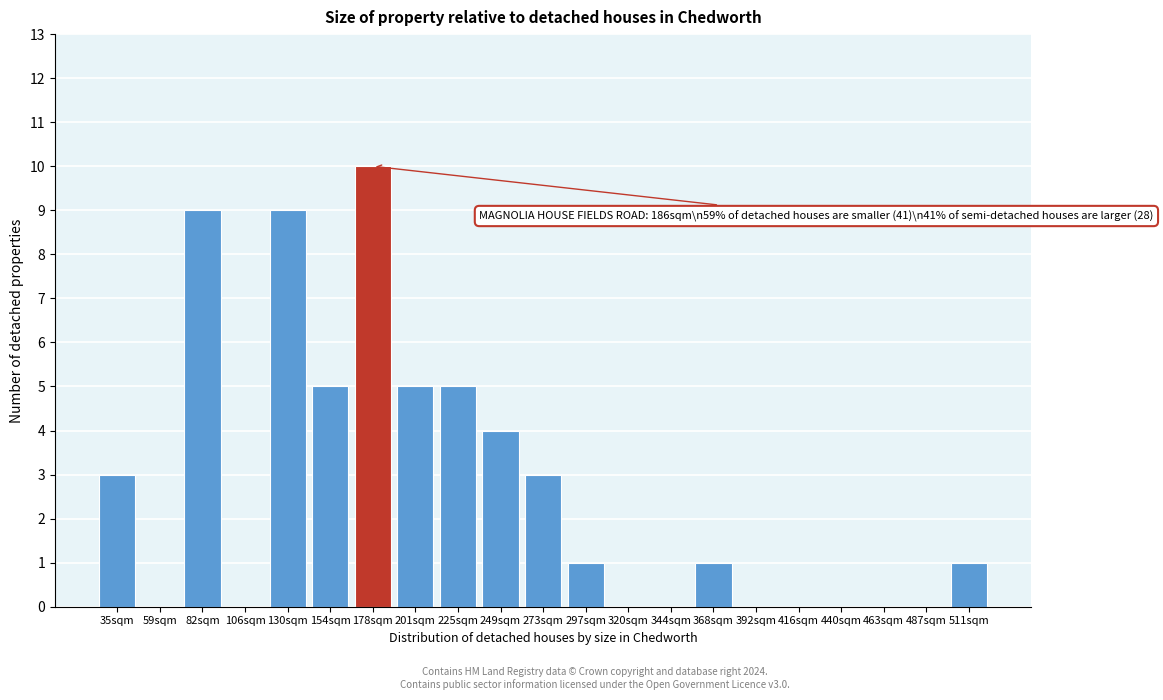

Reading right to left, extract all data points from this chart.

511sqm=1	487sqm=0	463sqm=0	440sqm=0	416sqm=0	392sqm=0	368sqm=1	344sqm=0	320sqm=0	297sqm=1	273sqm=3	249sqm=4	225sqm=5	201sqm=5	178sqm=10	154sqm=5	130sqm=9	106sqm=0	82sqm=9	59sqm=0	35sqm=3